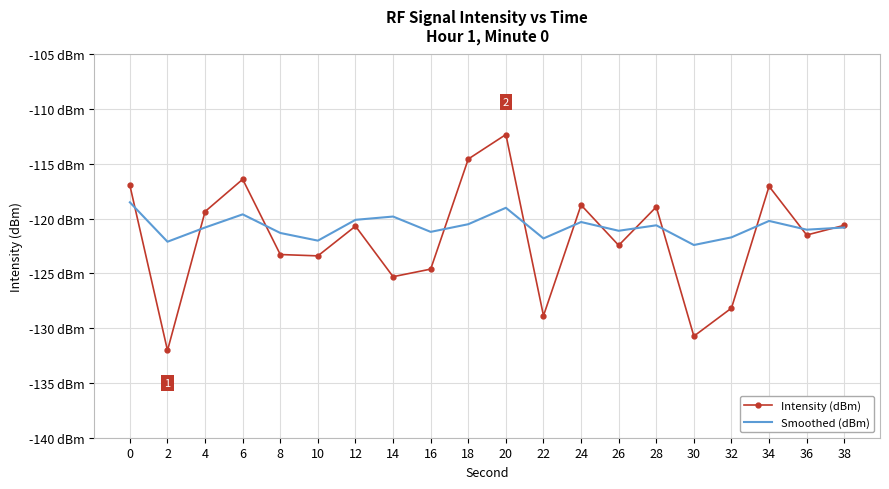

Is the value of Intensity (dBm) at 2 greater than the value of Smoothed (dBm) at 26?

No